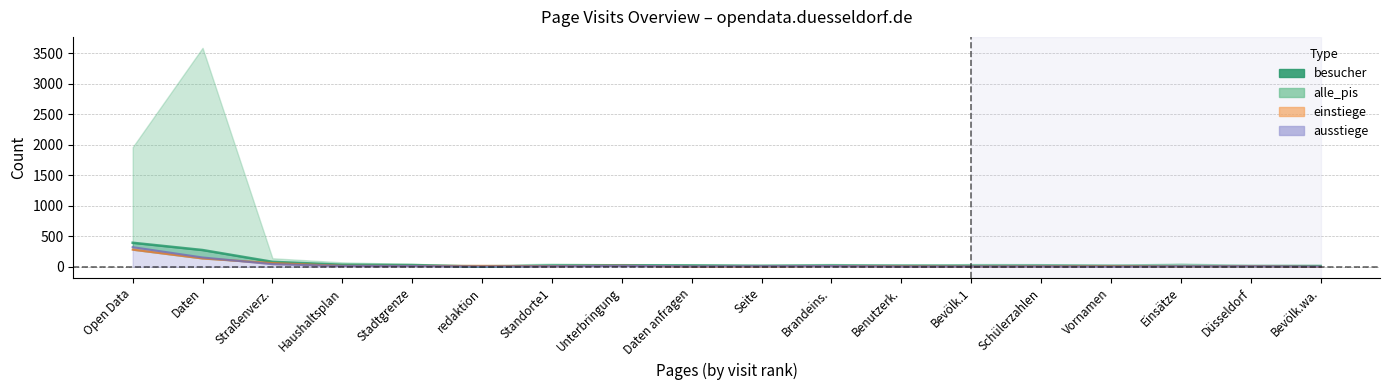

True or false: ausstiege and alle_pis intersect in this chart.

False